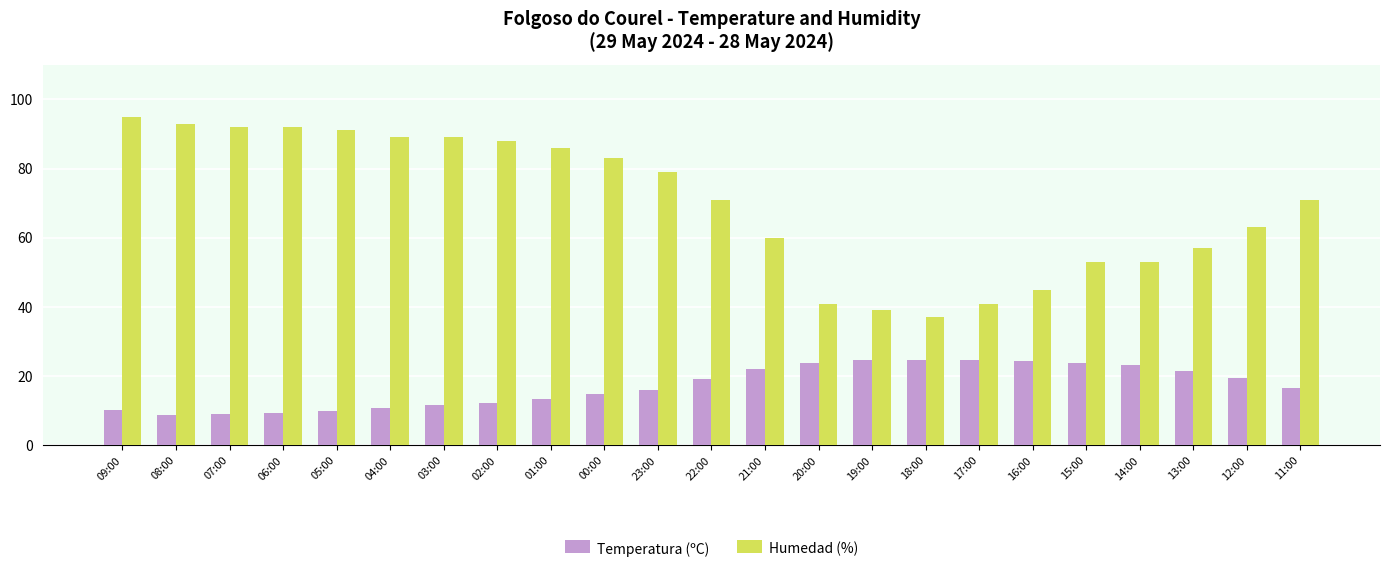

Does the chart contain stacked bars?

No